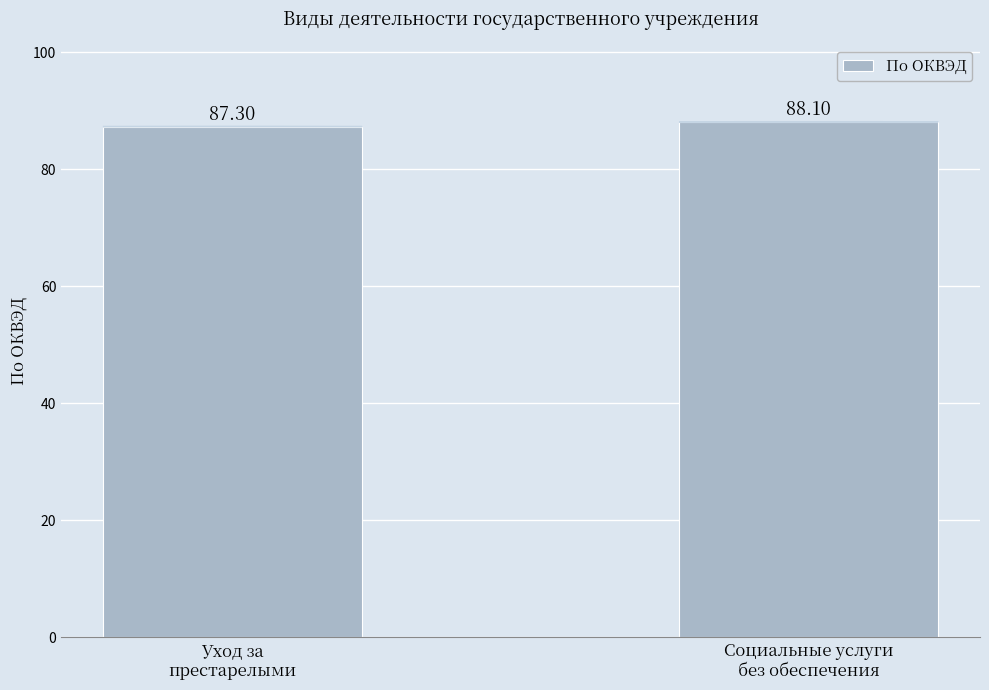

Reading left to right, what are all the values shown in this chart?

Уход за
престарелыми=87.3	Социальные услуги
без обеспечения=88.1